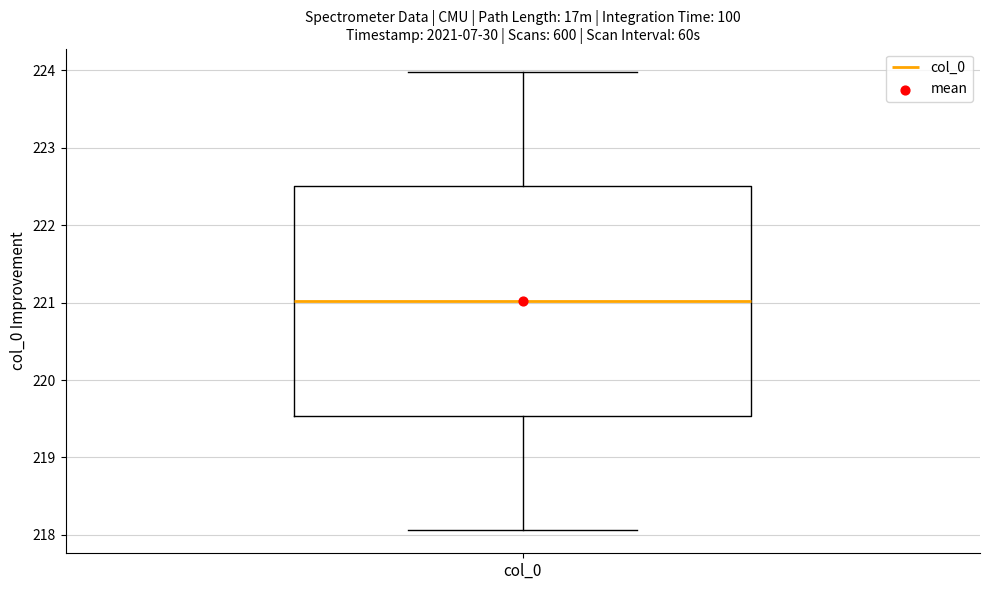

Transcribe this box plot: give where the median line is, the range the box spans, and where the two whiskers end, as read against the y-axis. The values are not printed on the chart, so give them approximately, as read against the axis.

median 221.0, box 219.5 to 222.5, whiskers 218.1 to 224.0